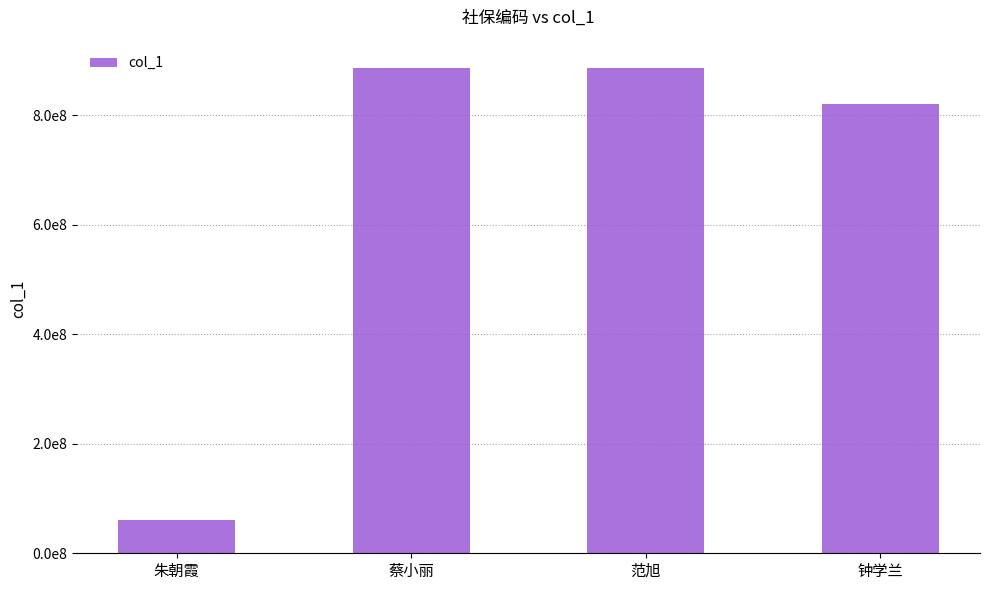

What is the change in value from 朱朝霞 to 钟学兰?

+759880565